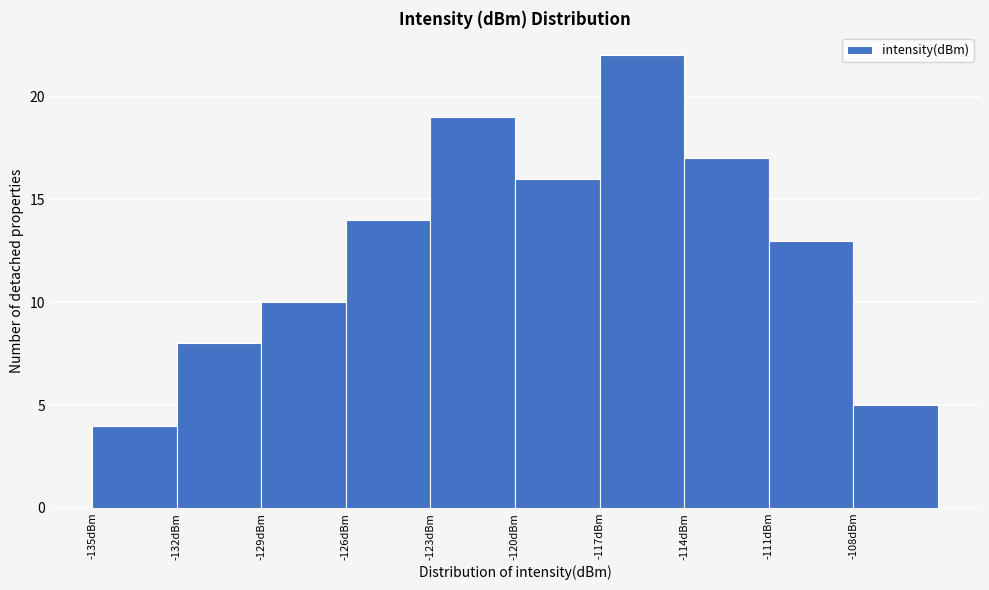

Reading left to right, transcribe this chart: for each bar, give the range it covers on the x-axis and its height. The values are not printed on the chart, so give them approximately, as read against the axis.

-135 to -132: 4
-132 to -129: 8
-129 to -126: 10
-126 to -123: 14
-123 to -120: 19
-120 to -117: 16
-117 to -114: 22
-114 to -111: 17
-111 to -108: 13
-108 to -105: 5